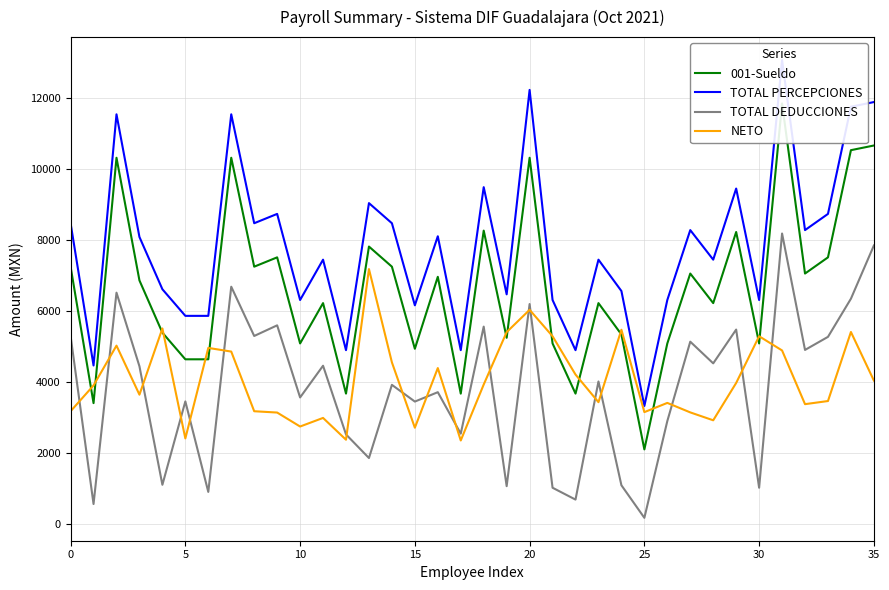

What is the label of the 16th point from the left?

15